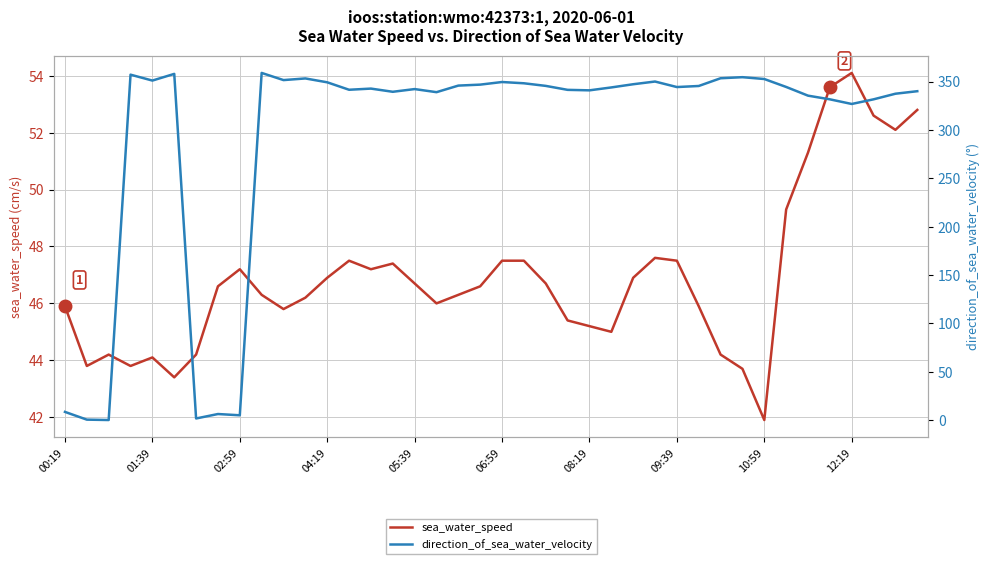

What is the greatest value displayed?

359.0